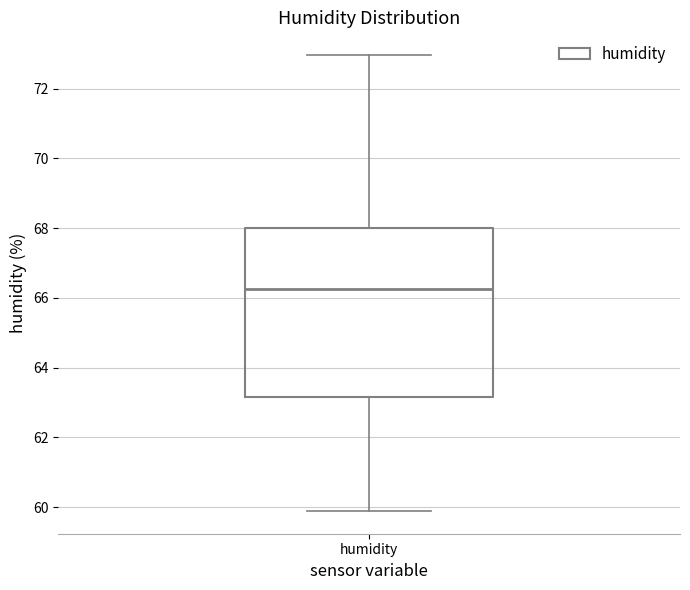

Transcribe this box plot: give where the median line is, the range the box spans, and where the two whiskers end, as read against the y-axis. The values are not printed on the chart, so give them approximately, as read against the axis.

median 66.2, box 63.2 to 68.0, whiskers 59.8 to 73.0